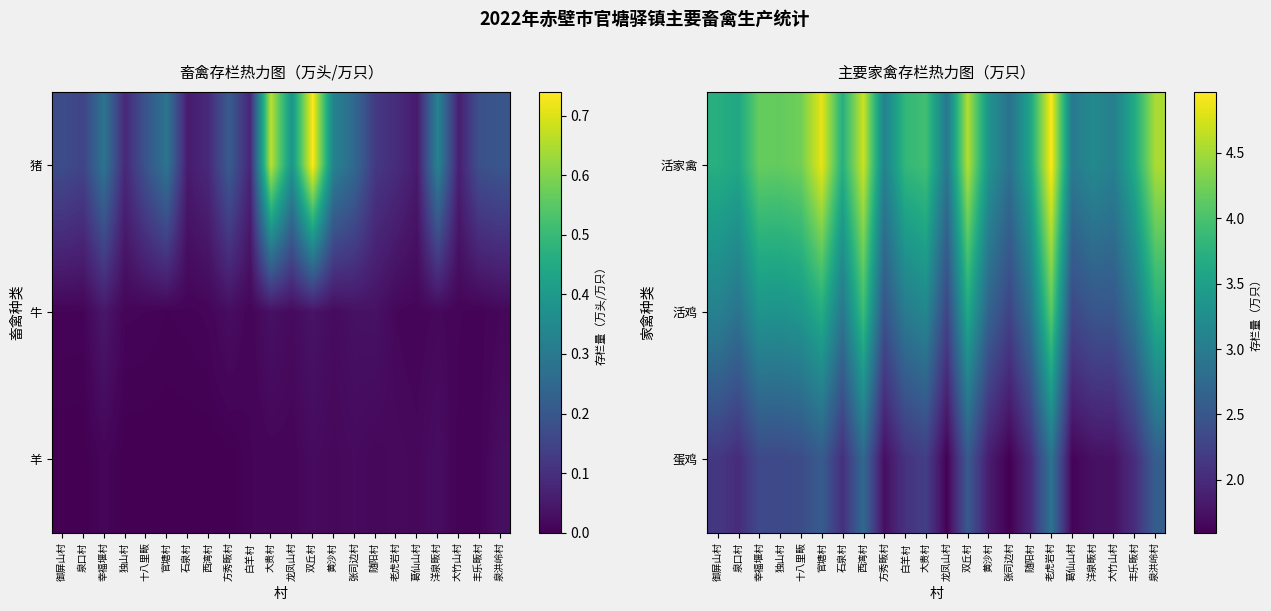

Which category has the lowest value in the 活家禽 series?

张司边村